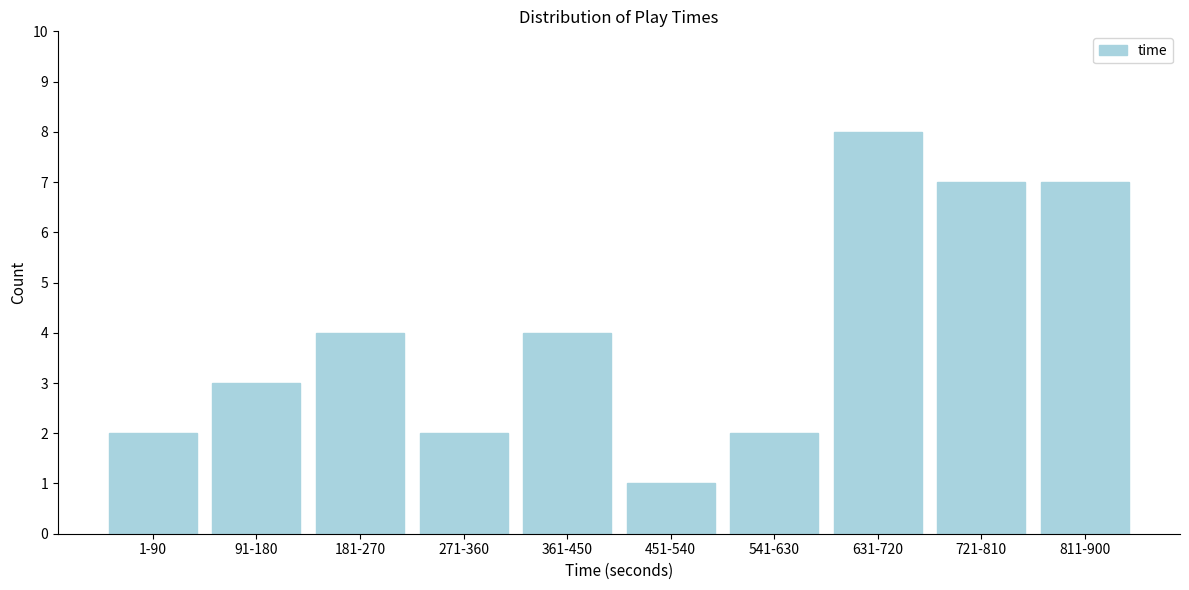

Reading right to left, what are all the values shown in this chart?

7	7	8	2	1	4	2	4	3	2